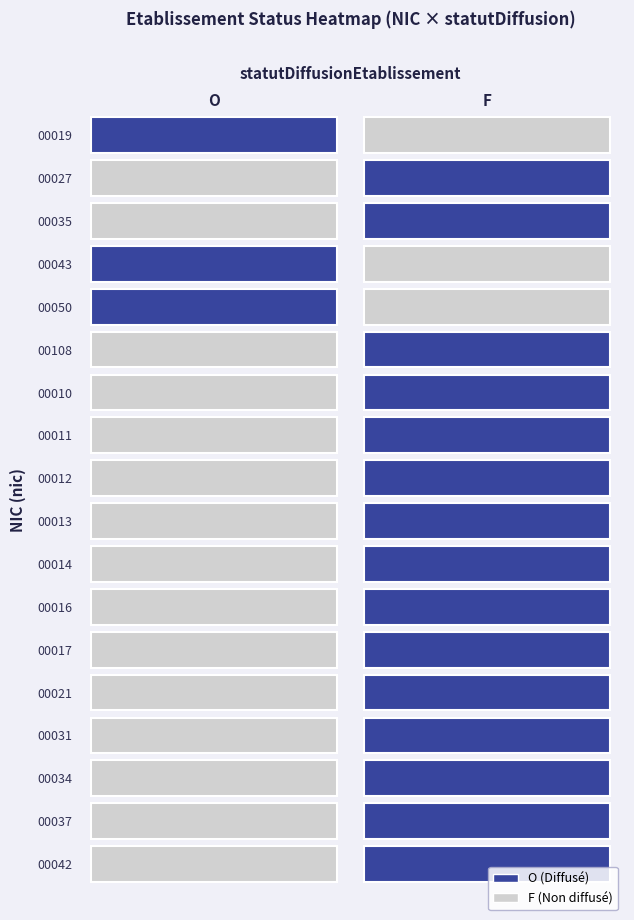

True or false: 00013 has a value of 0 at O.

False